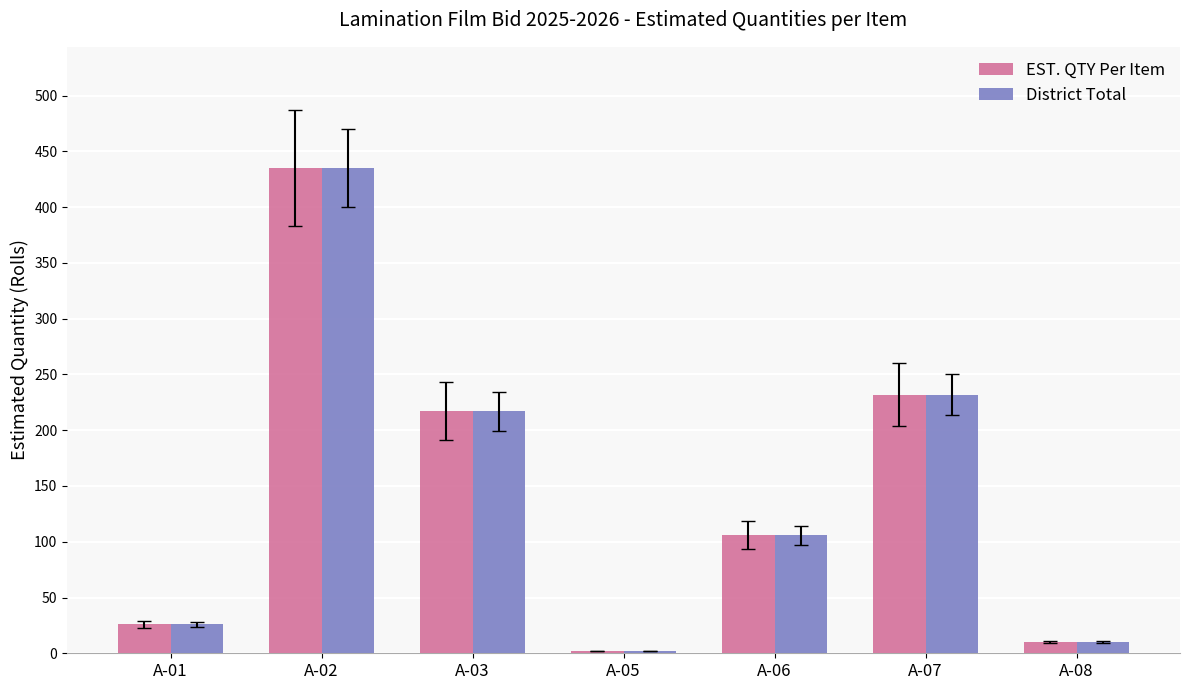

Where does the District Total series first go above 106?

A-02